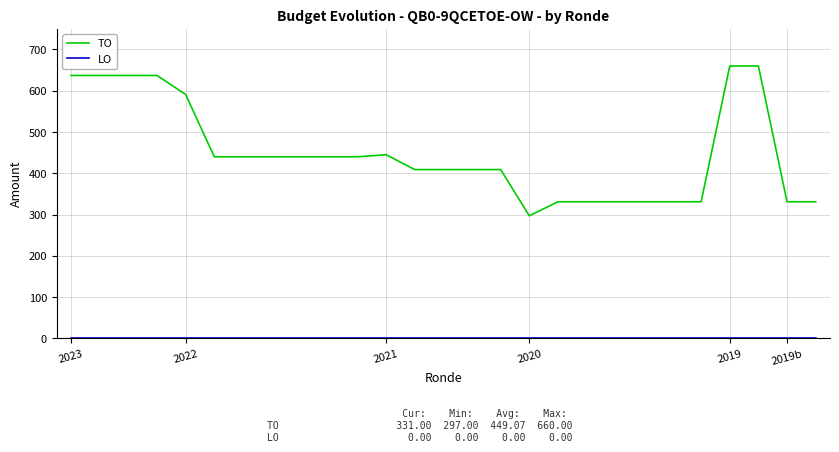

Does the chart have visible grid lines?

Yes